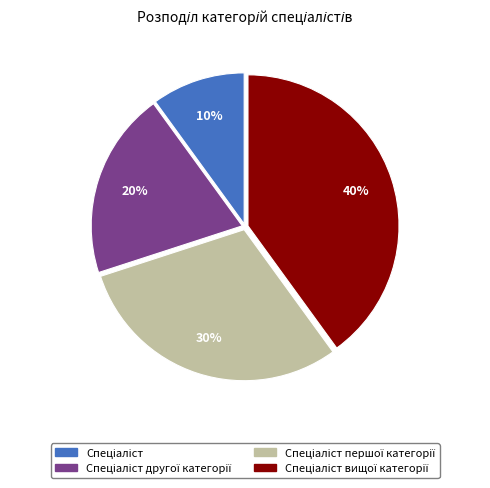

To the nearest percent, what is the difference between the largest and smallest slice percentages?

30%